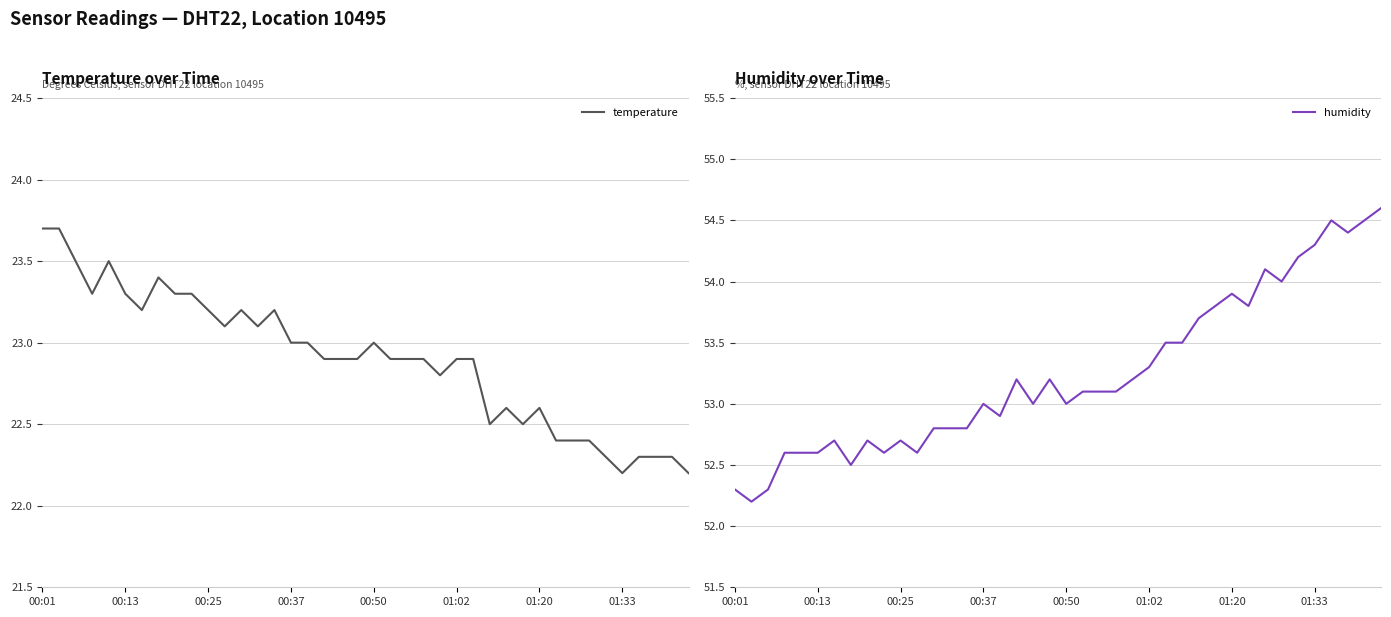

What are all the series names shown in the legend?

temperature, humidity